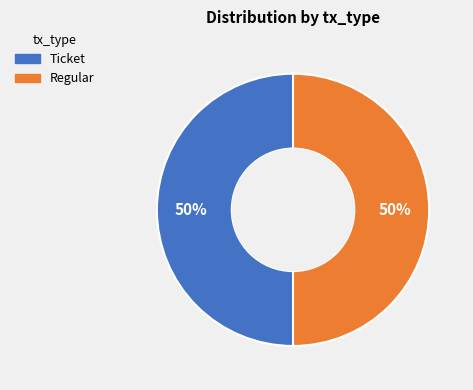

Approximately how many times larger is the value at Regular compared to Ticket?

1.0